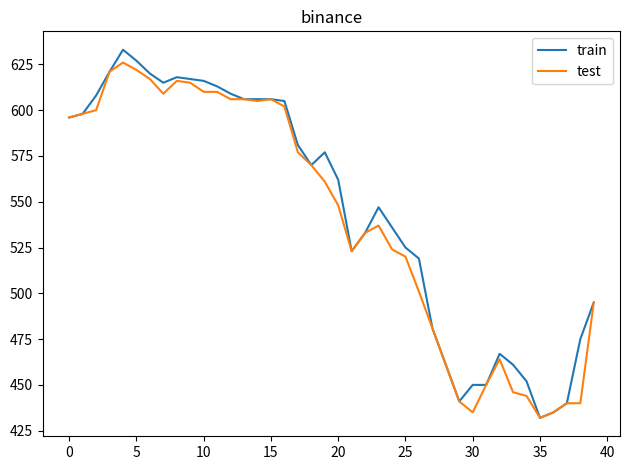

Which series has the largest range (max minus min)?

train